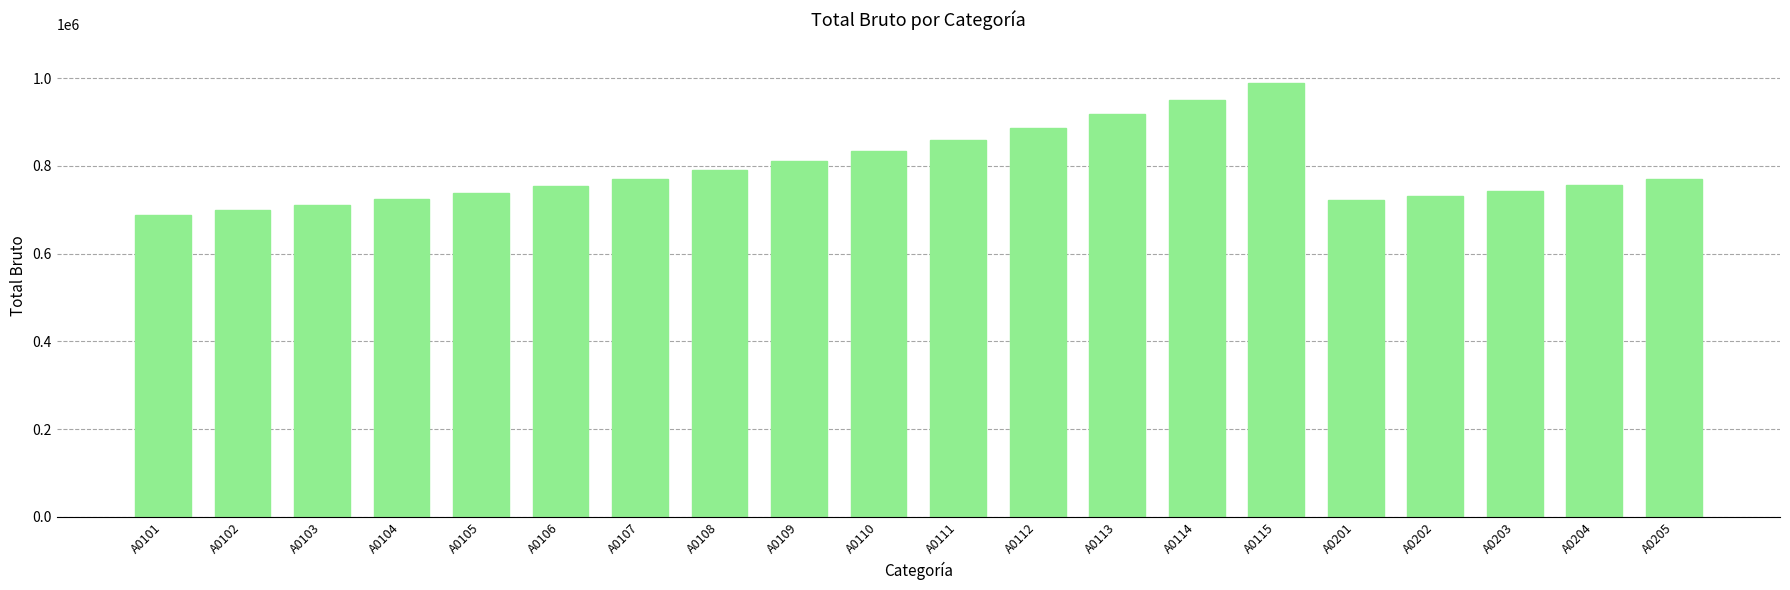

Read the value at A0205.

770719.1